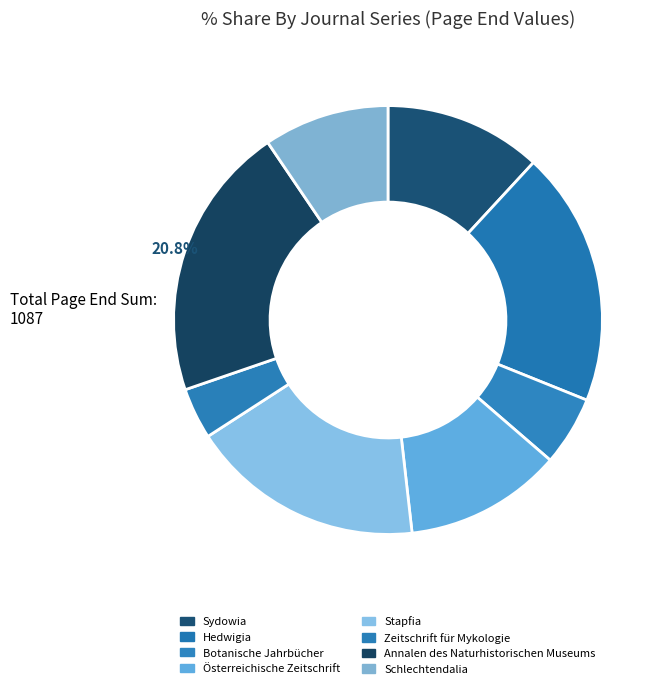

What percentage is the Zeitschrift für Mykologie slice, to the nearest percent?

4%